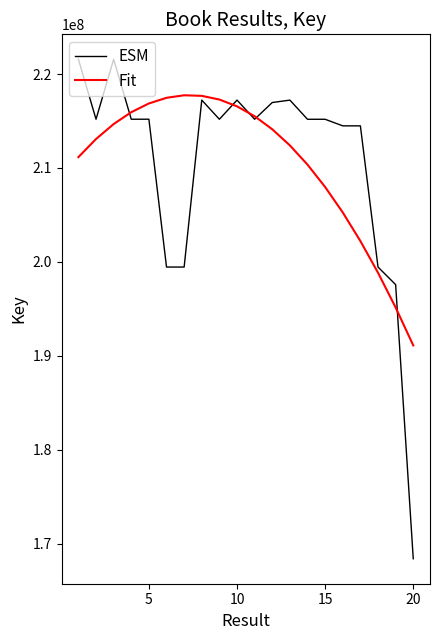

Rank the series by their maximum value, from lowest to highest.

Fit, ESM